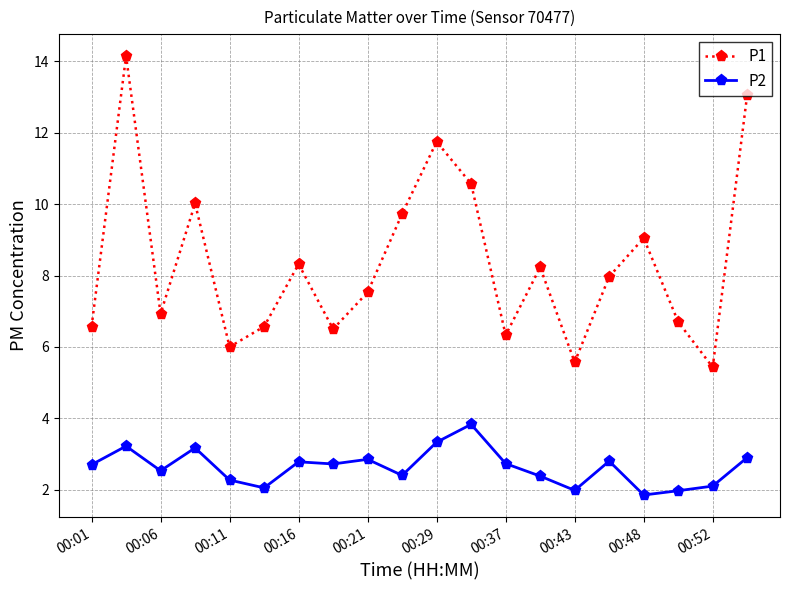

True or false: P2 and P1 intersect in this chart.

False